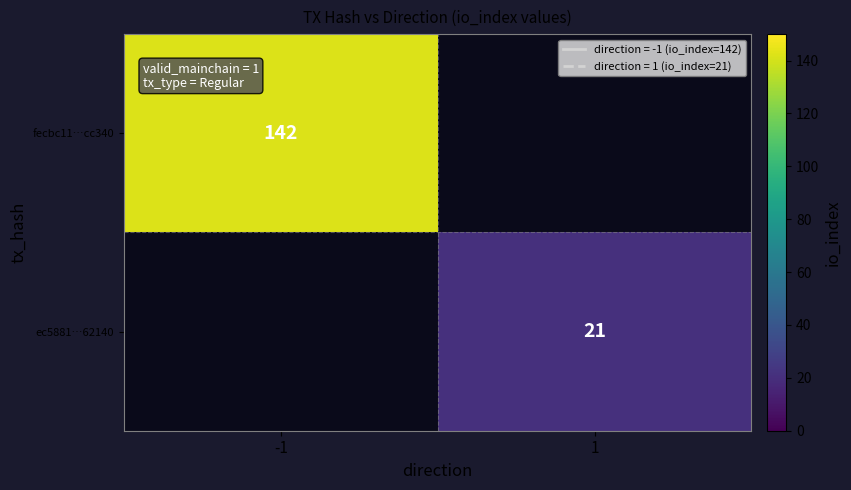

The ec5881…62140 series shows 21 at 1. True or false?

True